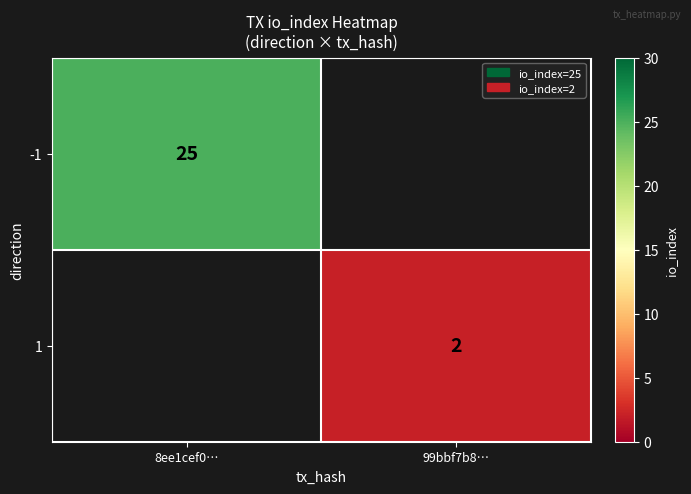

The 1 series shows 2 at 99bbf7b8…. True or false?

True